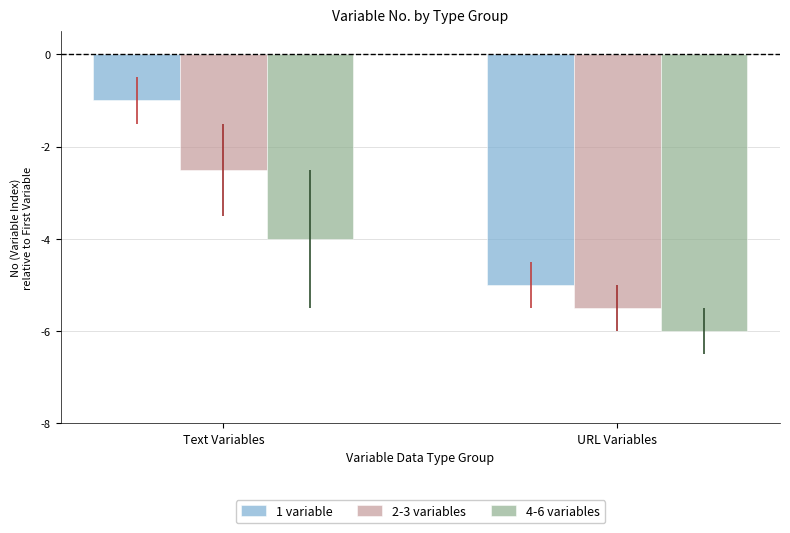

Which category has the highest value in the 1 variable series?

Text Variables